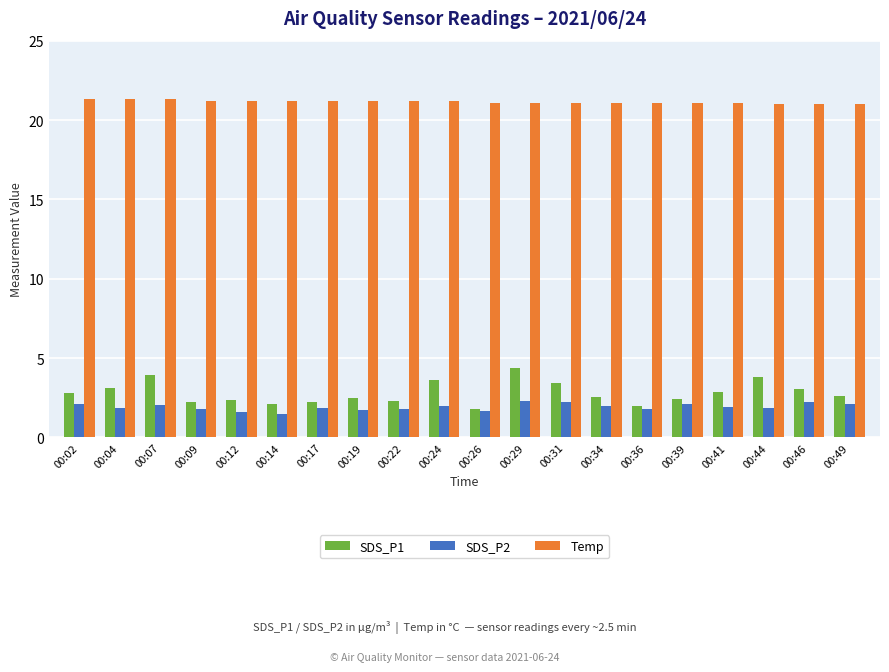

What are all the series names shown in the legend?

SDS_P1, SDS_P2, Temp